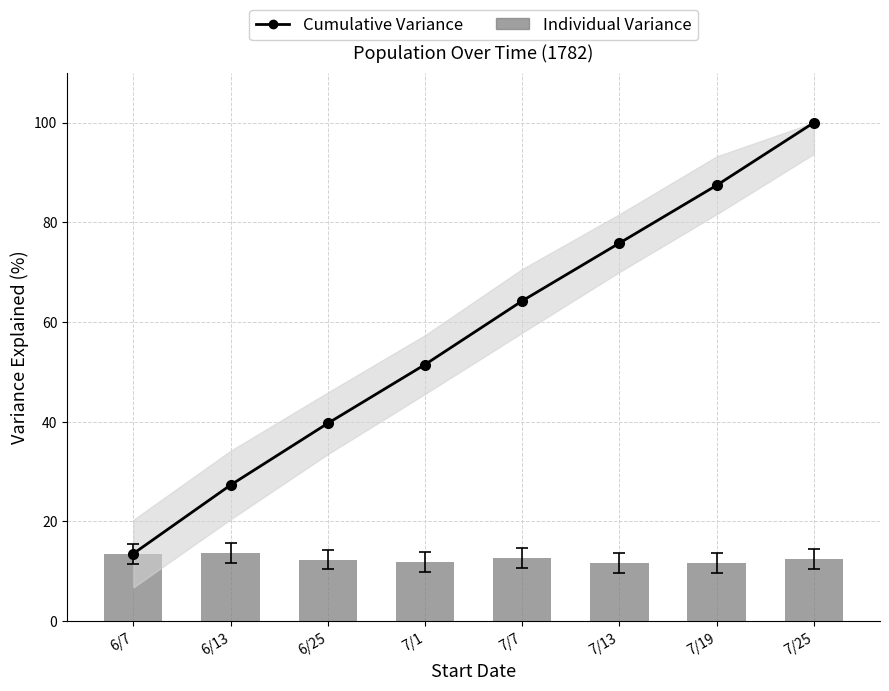

Which series changed the most between 7/13 and 7/19?

Cumulative Variance